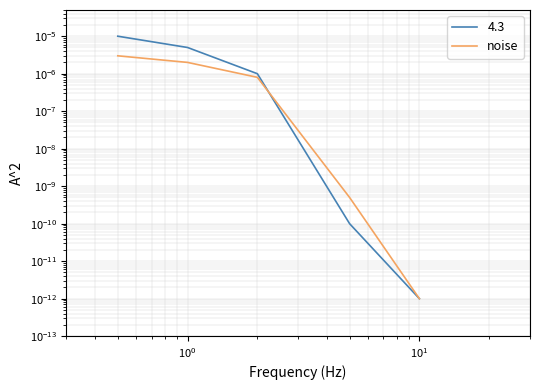

How many data points does each series have?

5